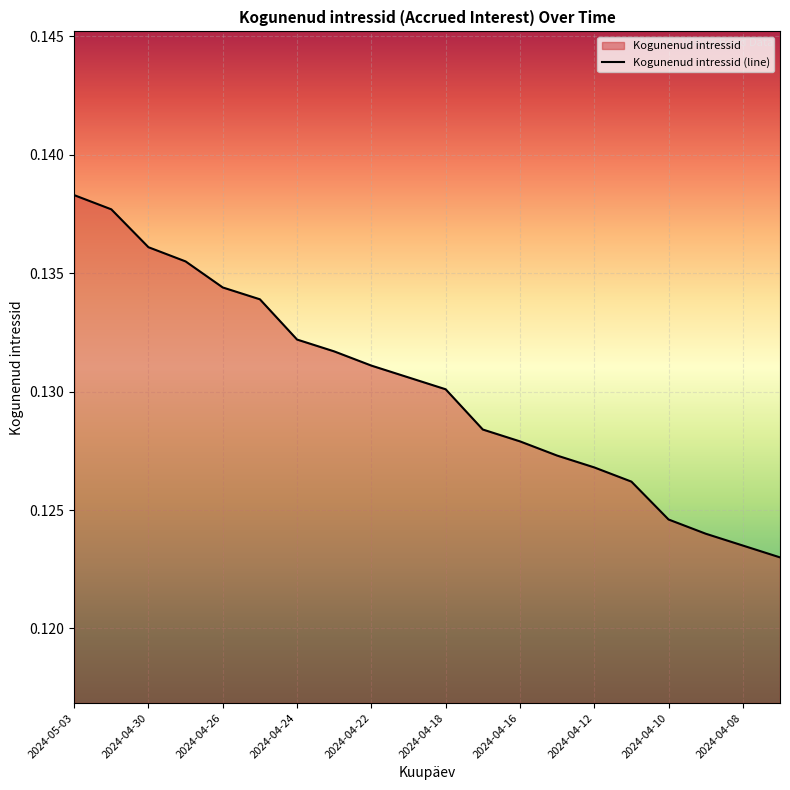

What is the value of the 18th point from the left?

0.1